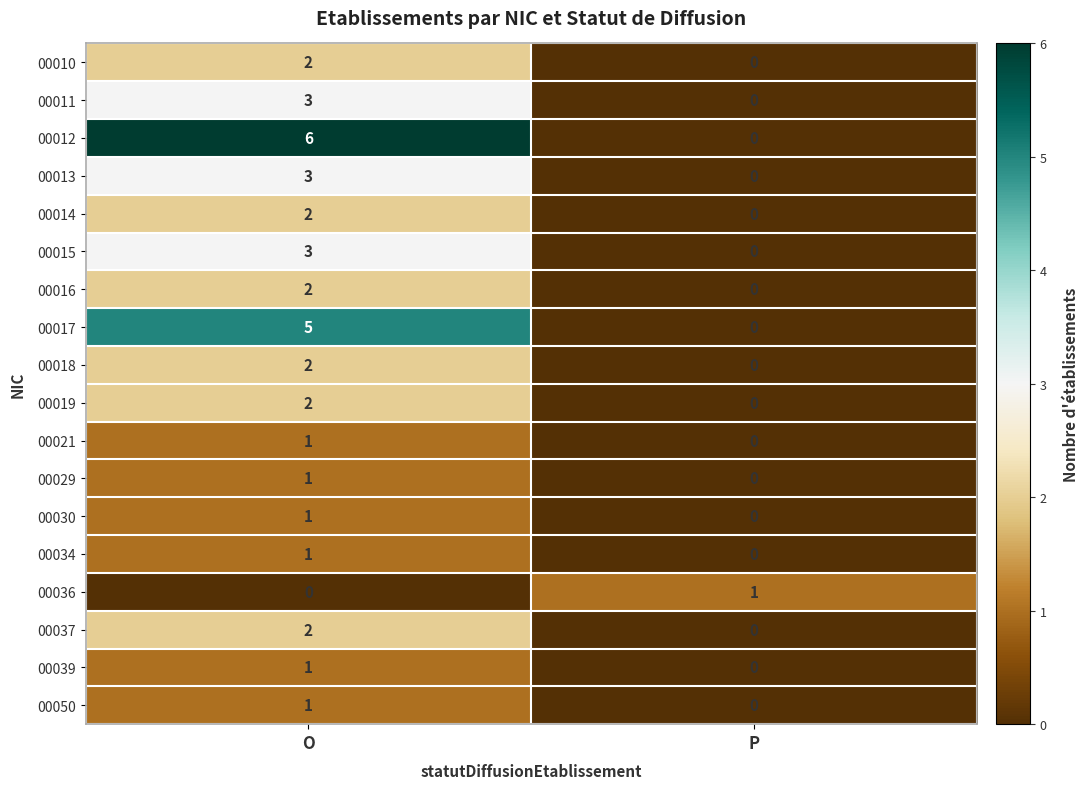

The value of 00037 at O is 3. True or false?

False